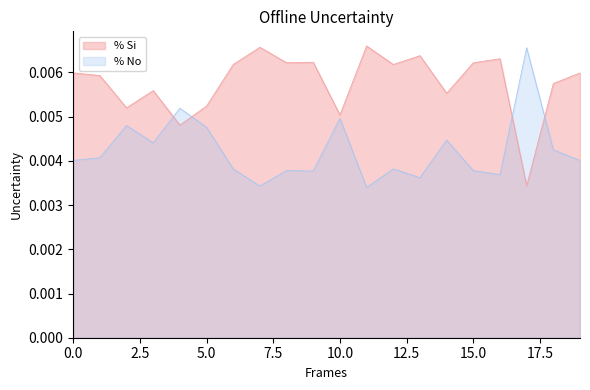

Which series has the largest total across all categories?

% Si